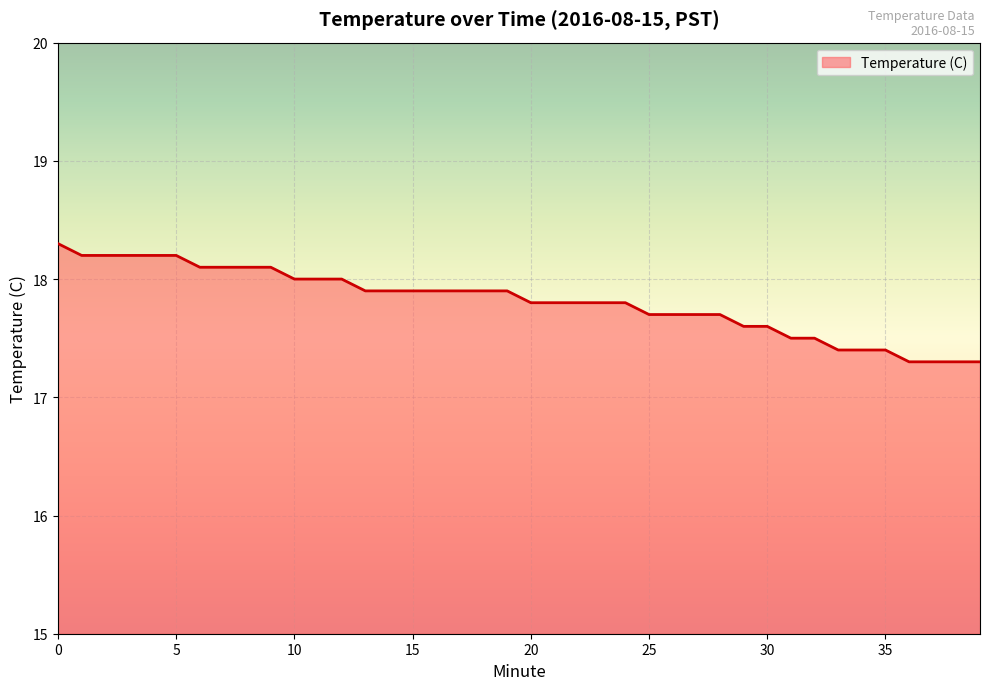

Does the chart have visible grid lines?

Yes